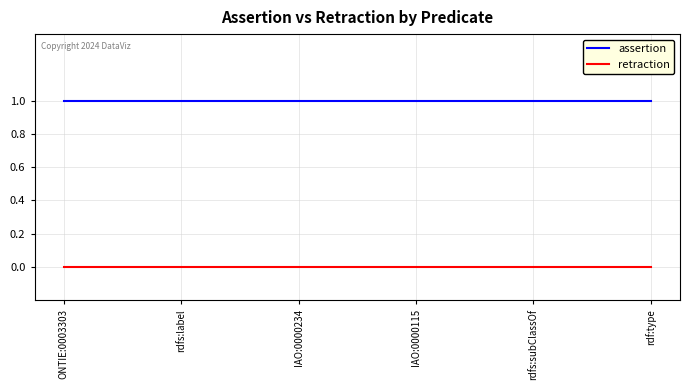

Reading right to left, list all the values displayed in this chart.

assertion: rdf:type=1	rdfs:subClassOf=1	IAO:0000115=1	IAO:0000234=1	rdfs:label=1	ONTIE:0003303=1
retraction: rdf:type=0	rdfs:subClassOf=0	IAO:0000115=0	IAO:0000234=0	rdfs:label=0	ONTIE:0003303=0